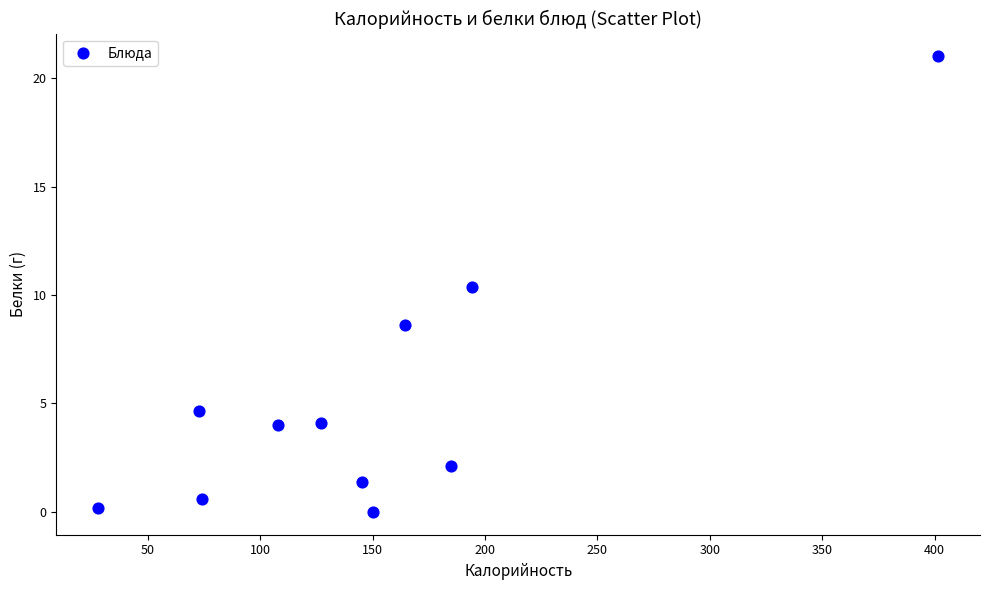

What Y value in the scatter plot is closest to 10?

10.4